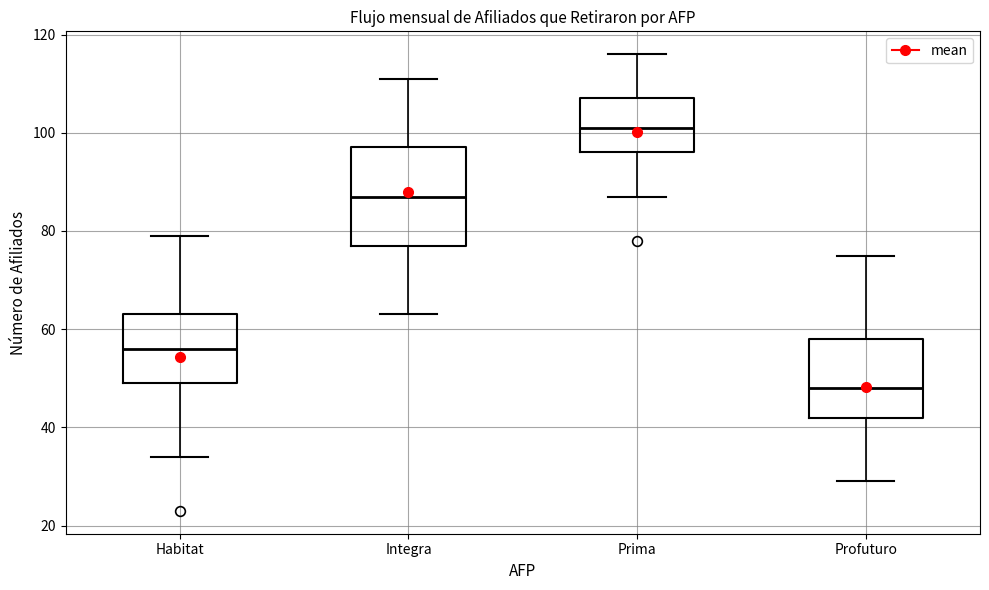

Comparing the boxes themselves (not the whiskers), which one is the tallest?

Integra